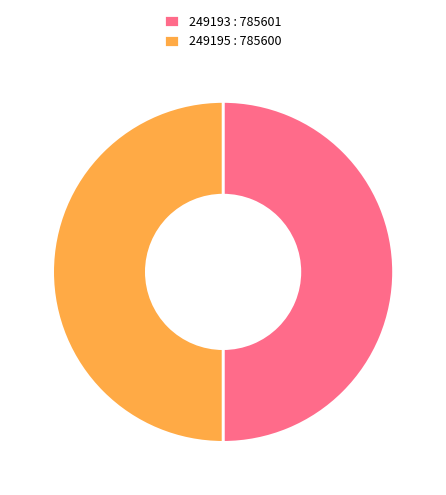

Combined, do 249195 and 249193 account for over 50%?

Yes